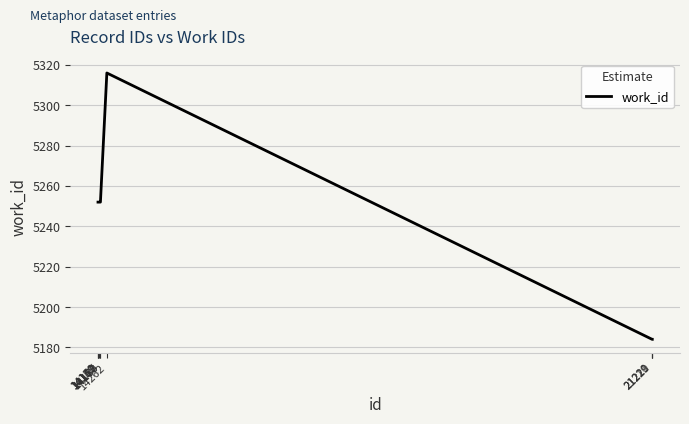

What is the minimum value shown in the chart?

5184